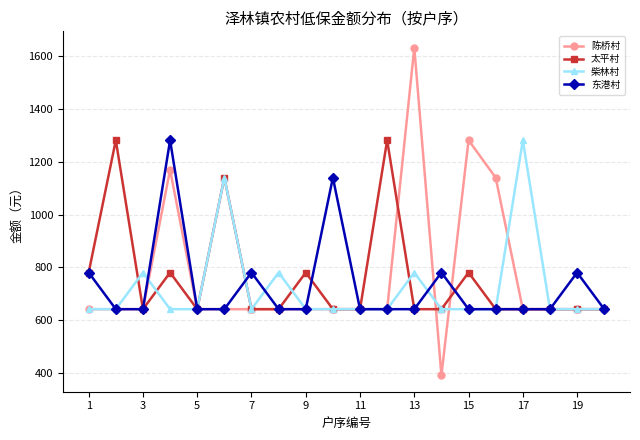

What is the minimum value shown in the chart?

390